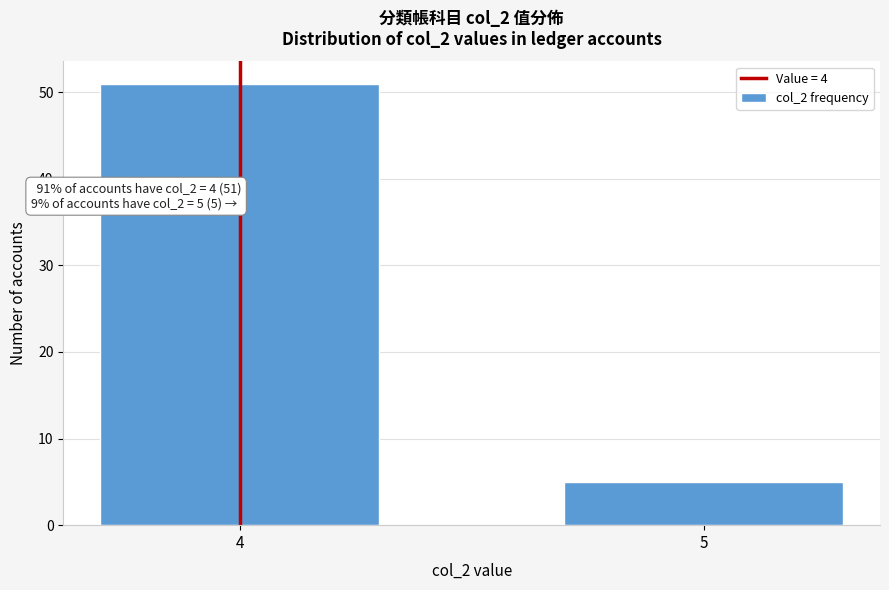

Reading left to right, what are all the values shown in this chart?

51	5